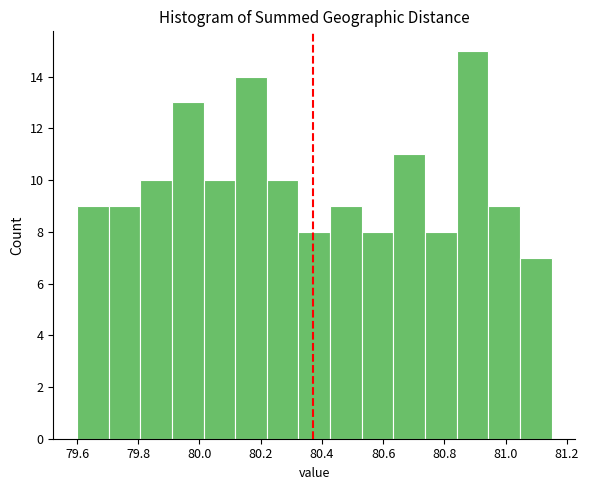

Which range on the x-axis has the tallest bar?

80.84 to 80.94